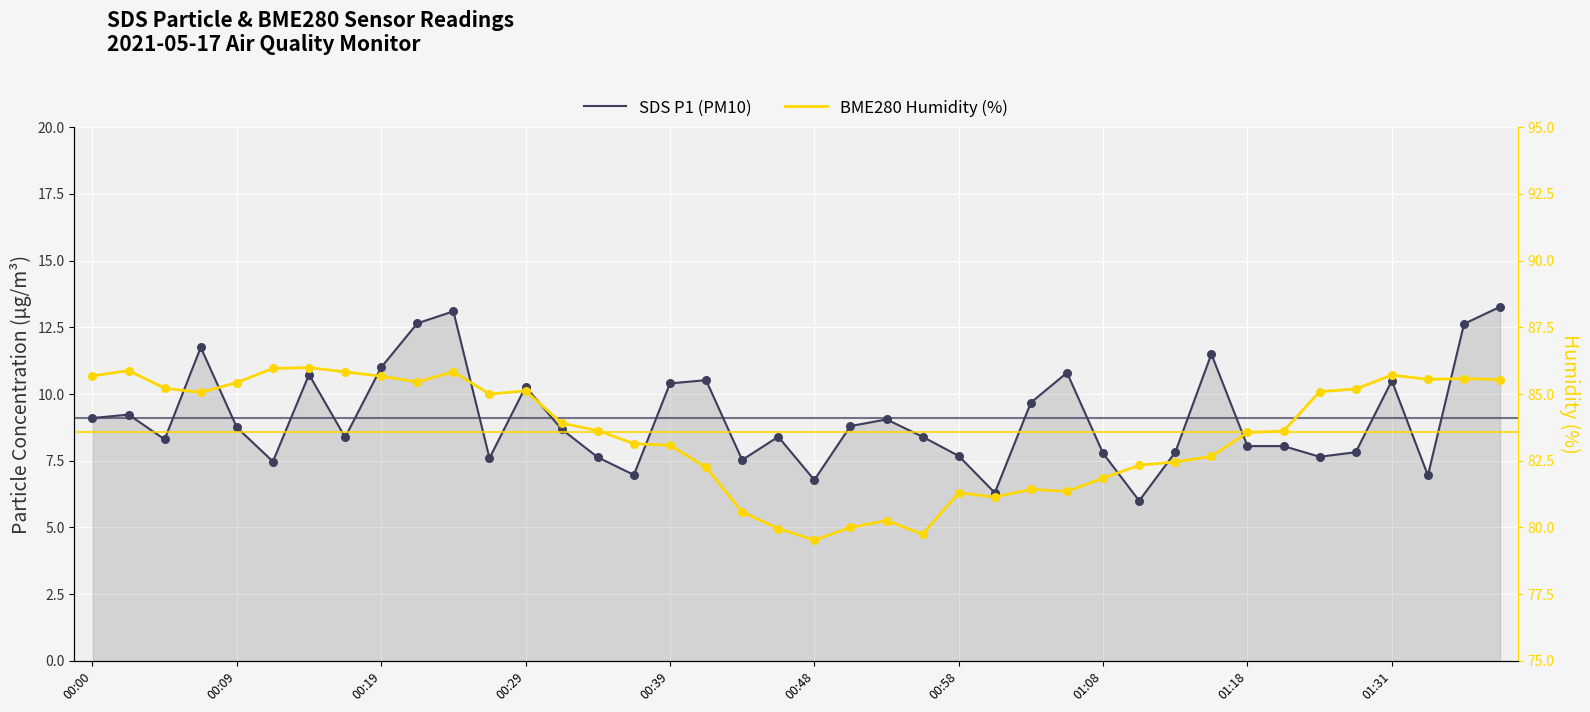

At which category is the sum across all series the highest?

10